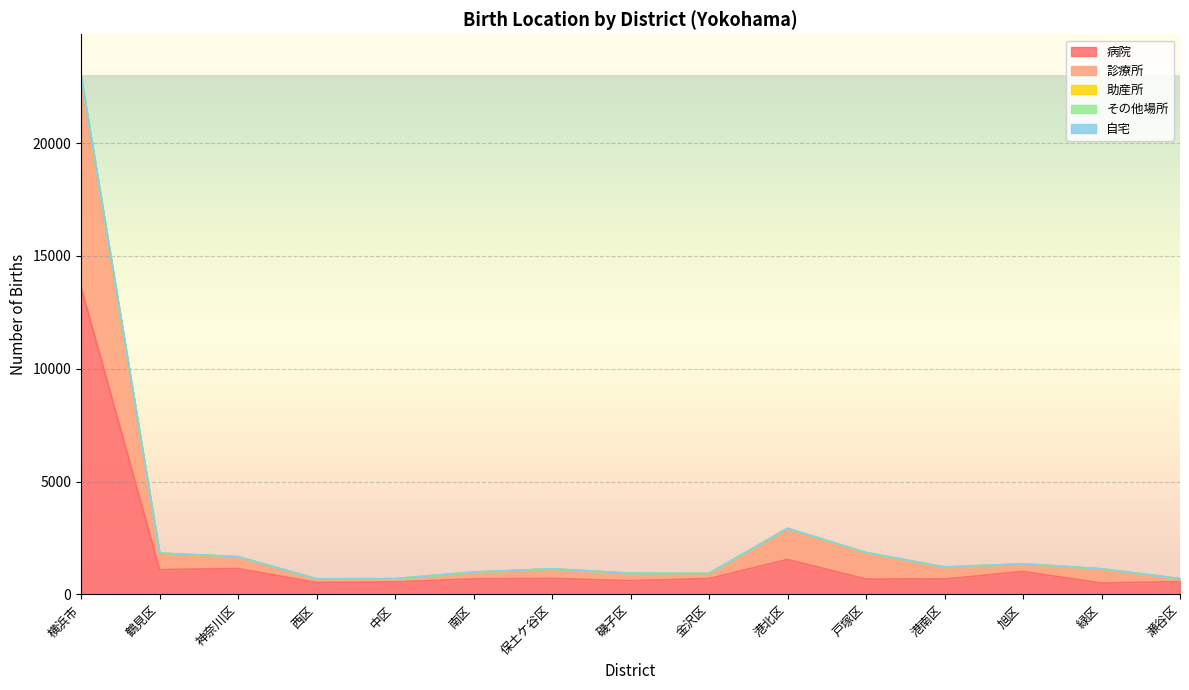

What is the difference between the 病院 values at 旭区 and 戸塚区?

339